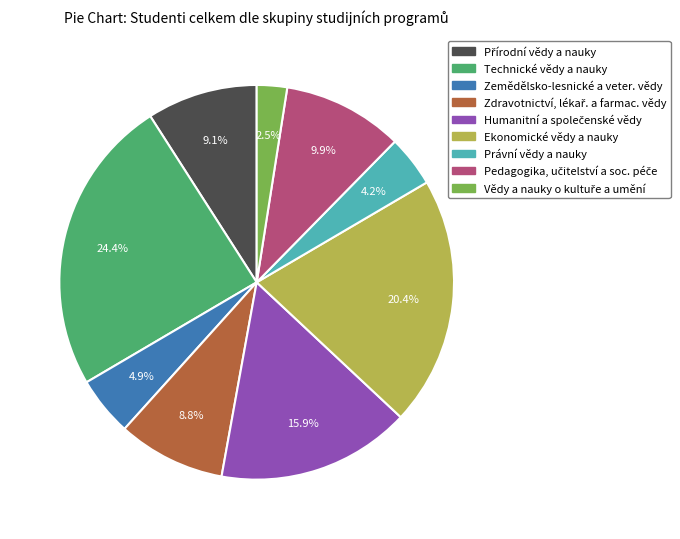

How many slices are in this pie chart?

9